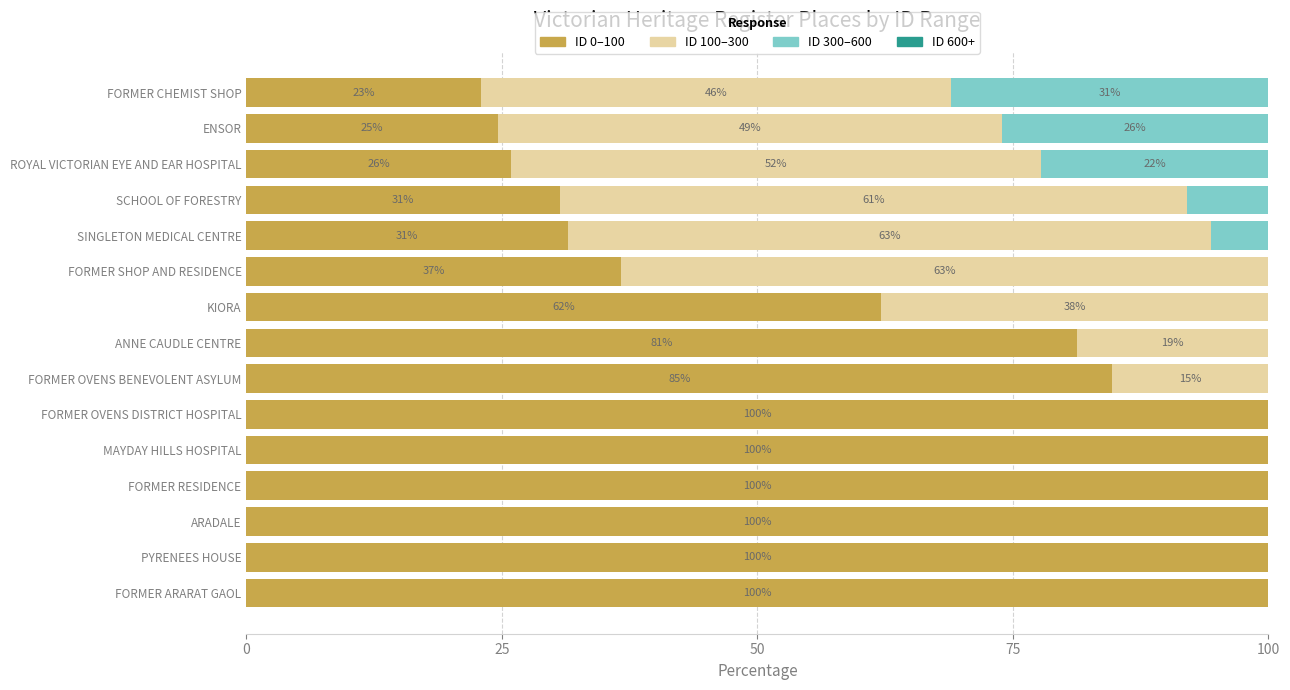

The value of ID 0–100 at MAYDAY HILLS HOSPITAL is 23.0. True or false?

False